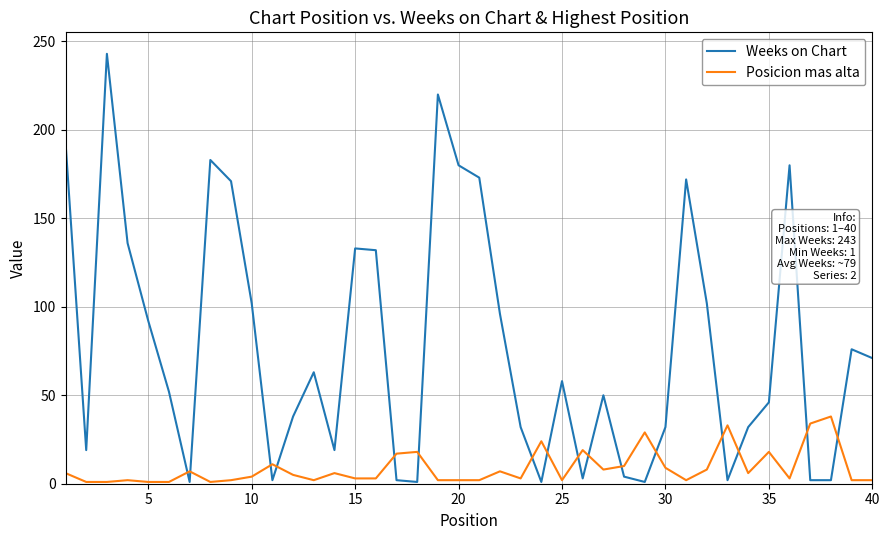

At how many categories does at least one series exceed 94?

15